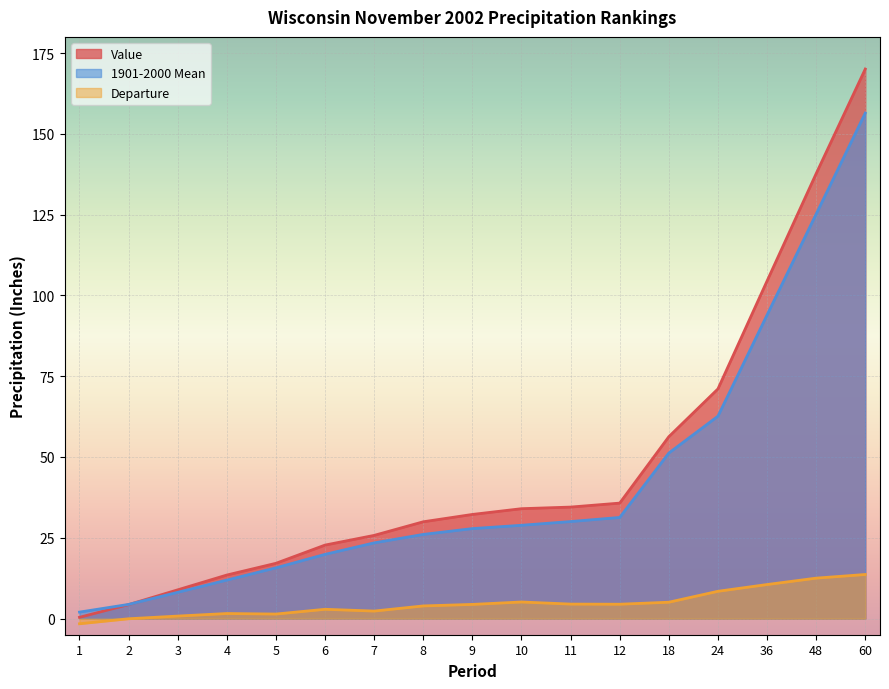

How many lines are shown in the chart?

3